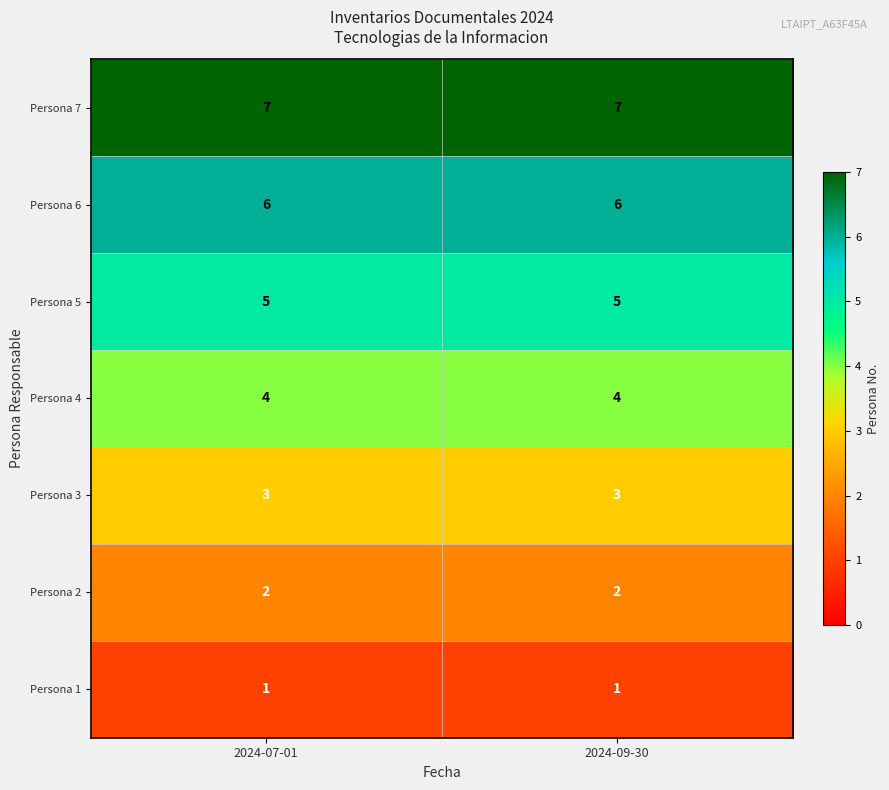

Is the value of Persona 1 at 2024-07-01 greater than the value of Persona 7 at 2024-09-30?

No